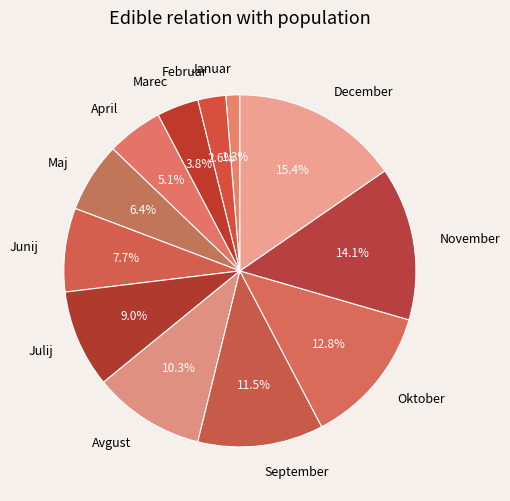

The Avgust slice represents 17% of the pie. True or false?

False